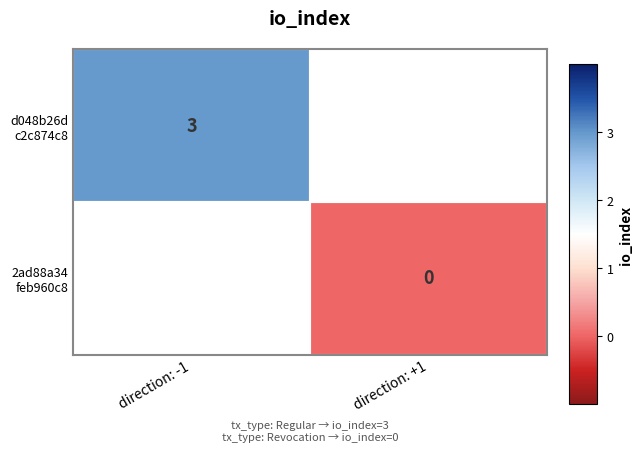

What is the maximum value shown in the chart?

3.0